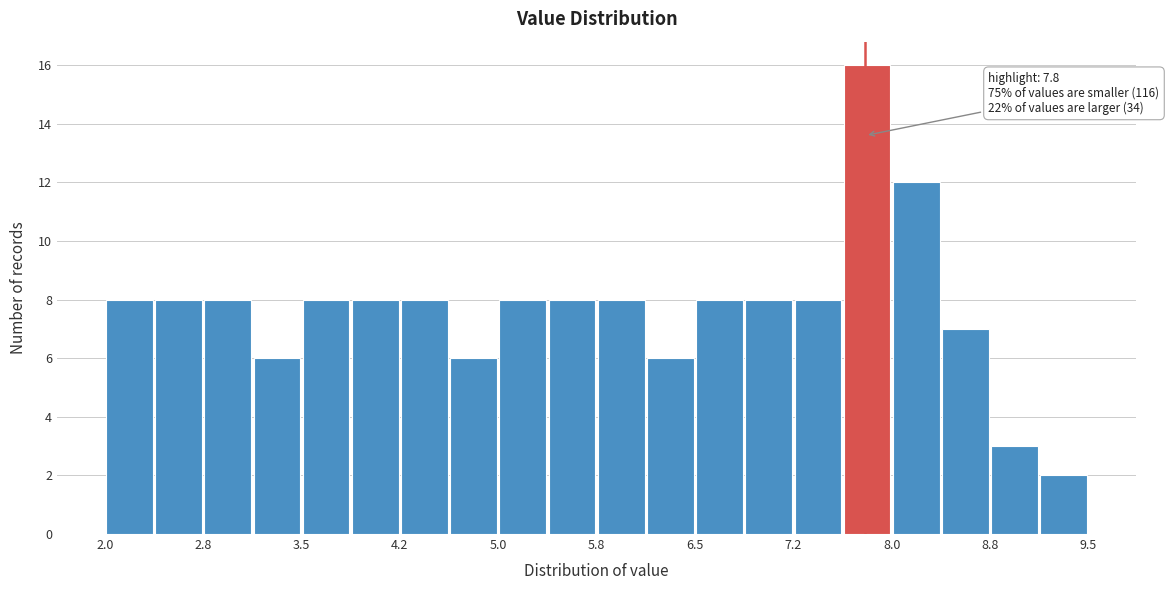

Around what value on the x-axis is the tallest bar? Give the approximate position of its centre, as read against the axis.

7.8